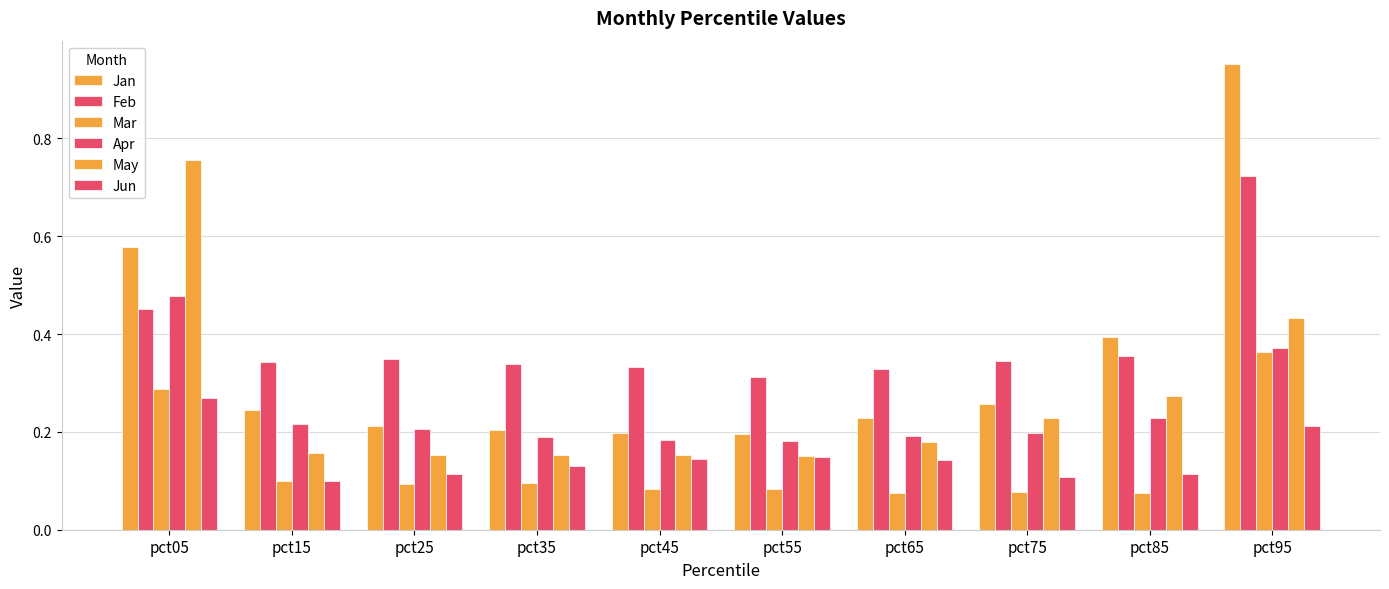

What is the total value across all series at pct95?

3.1